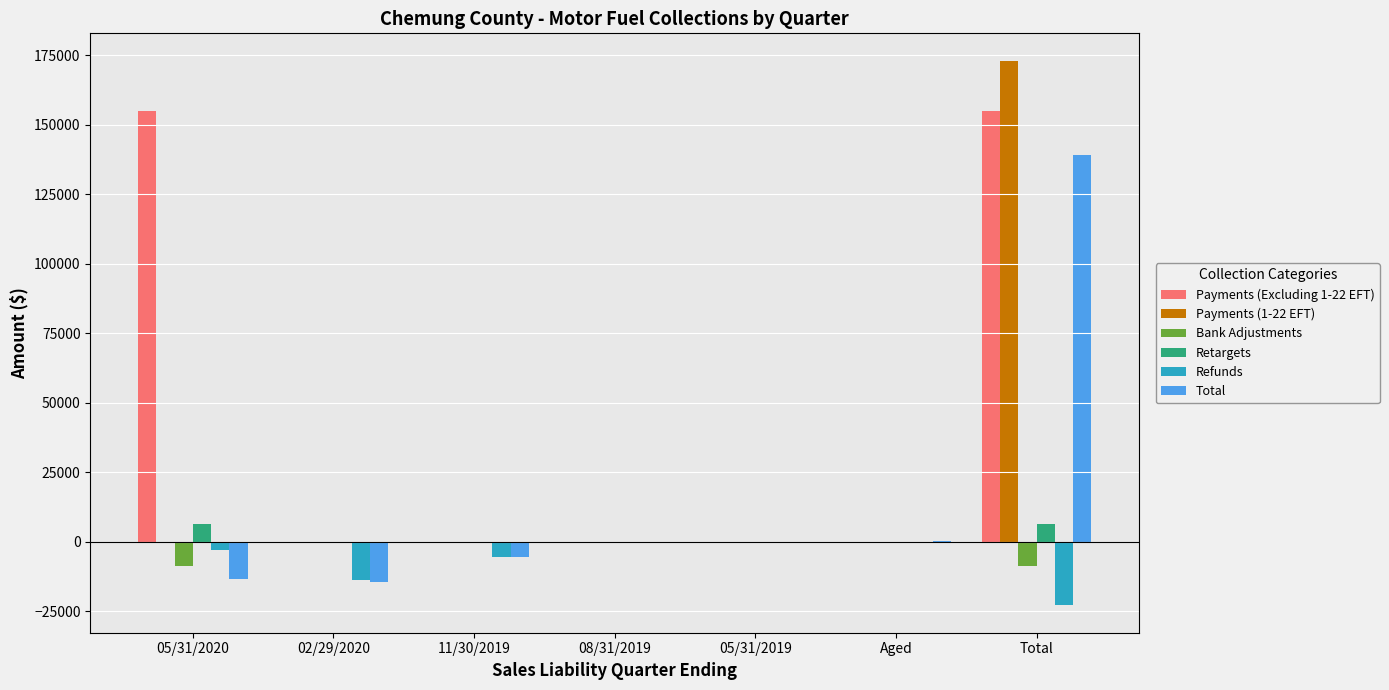

The value of Retargets at 05/31/2020 is 6437.8. True or false?

True